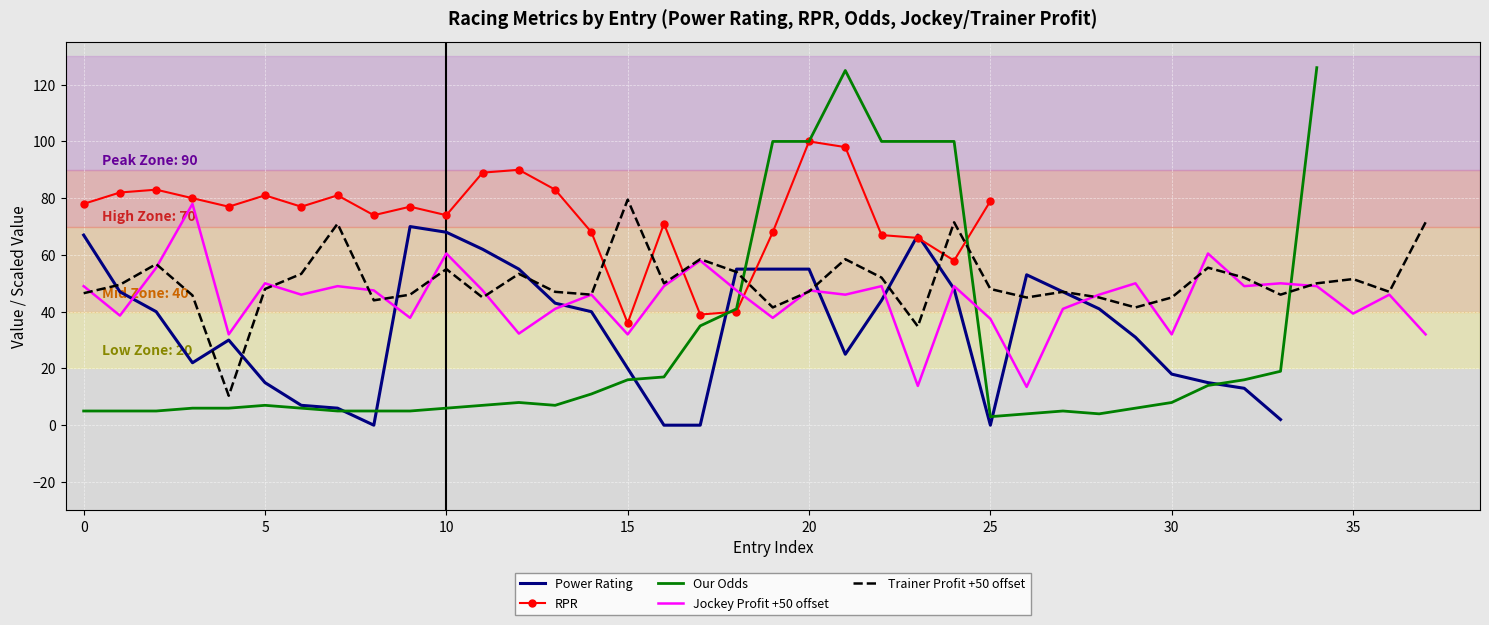

What is the sum of the Our Odds values at 30 and 29?

14.0